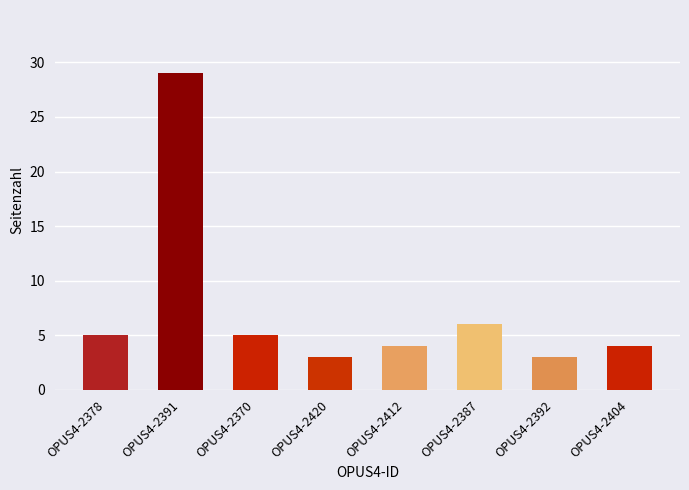

Which category has the highest value across all series?

OPUS4-2391